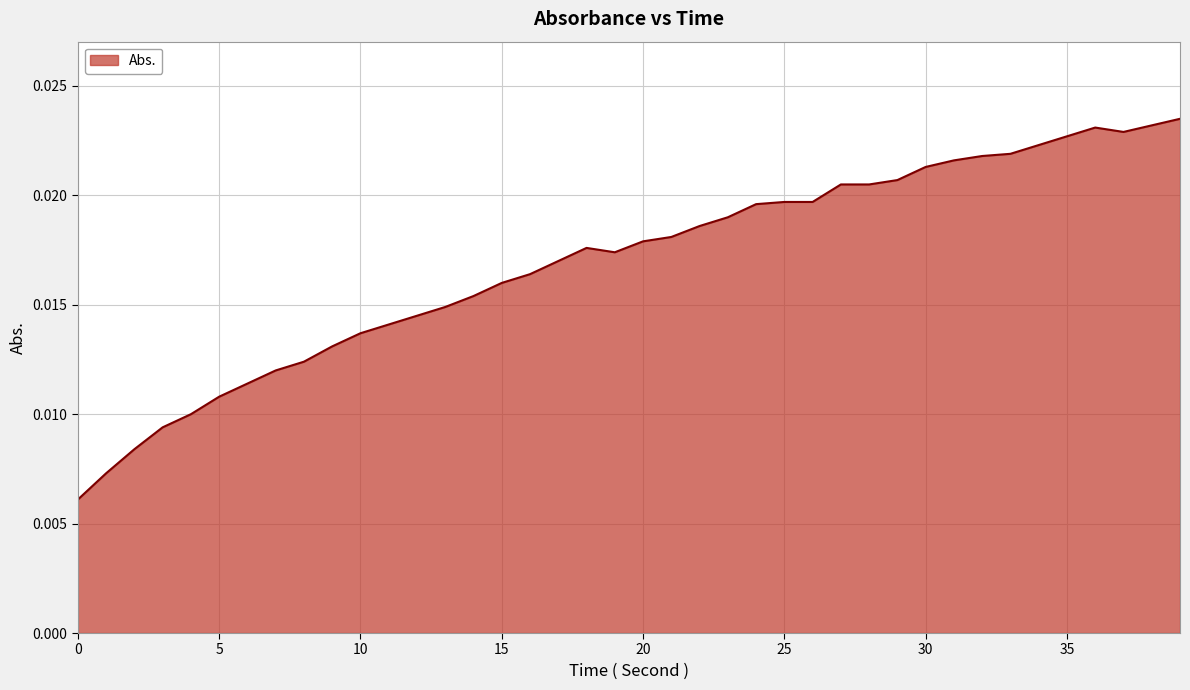

Does the chart display data point markers on the line(s)?

No